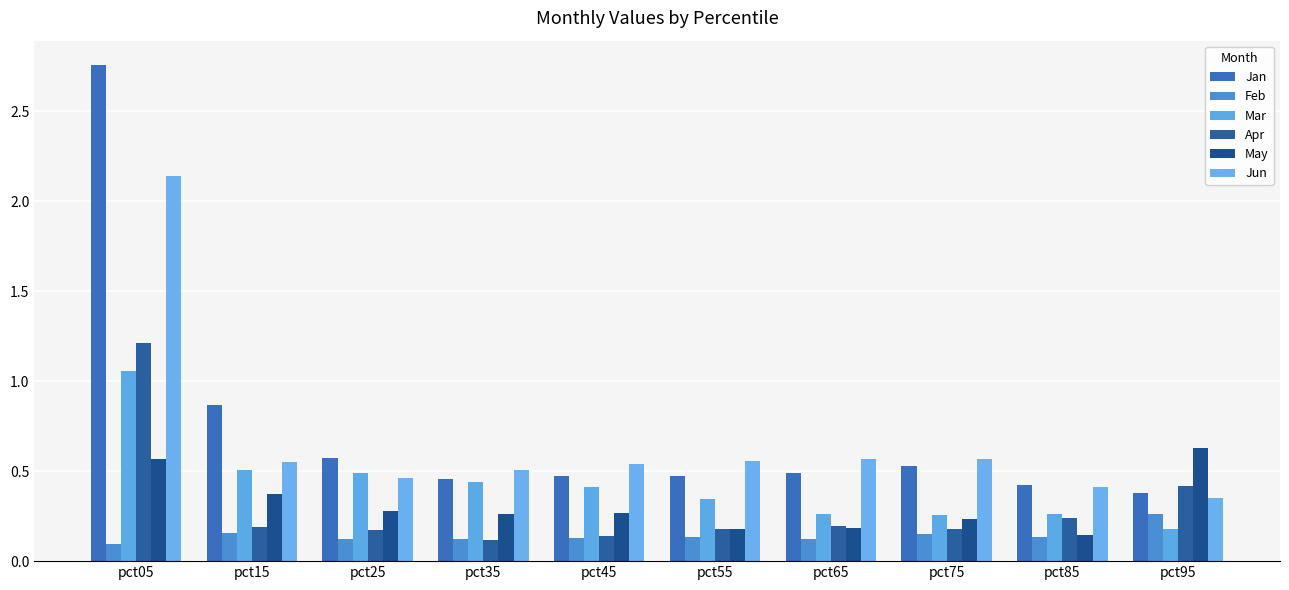

Where is May nearest to the value 0?

pct85